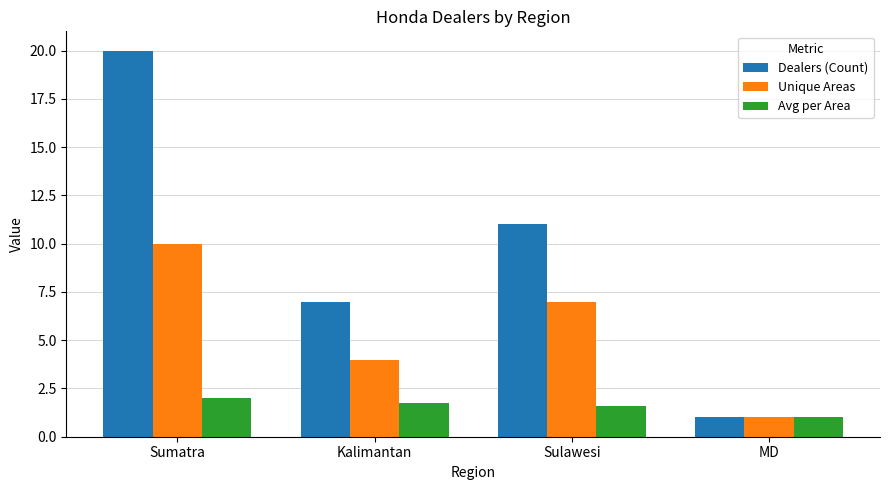

Reading left to right, extract all data points from this chart.

Dealers (Count): Sumatra=20.0	Kalimantan=7.0	Sulawesi=11.0	MD=1.0
Unique Areas: Sumatra=10.0	Kalimantan=4.0	Sulawesi=7.0	MD=1.0
Avg per Area: Sumatra=2.0	Kalimantan=1.8	Sulawesi=1.6	MD=1.0